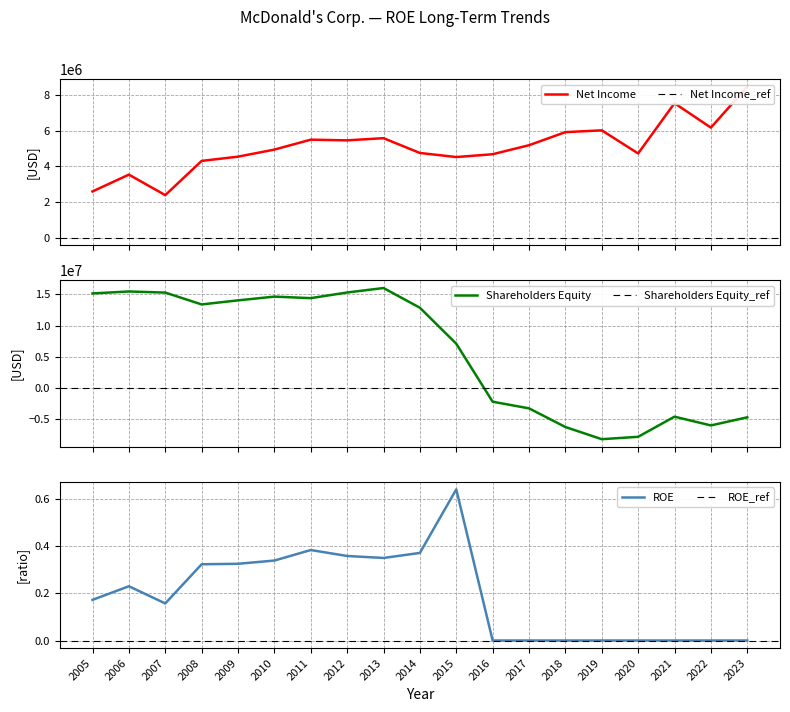

Reading left to right, transcribe all the data shown in this chart.

Net Income: 2602200.0	3544200.0	2395100.0	4313200.0	4551000.0	4946300.0	5503100.0	5464800.0	5585900.0	4757800.0	4529300.0	4686500.0	5192300.0	5924300.0	6025400.0	4730500.0	7545200.0	6177400.0	8468800.0
Shareholders Equity: 15146100.0	15458300.0	15279800.0	13382600.0	14033900.0	14634200.0	14390200.0	15293600.0	16009700.0	12853400.0	7087900.0	-2204300.0	-3268000.0	-6258400.0	-8210300.0	-7824900.0	-4601000.0	-6003400.0	-4706700.0
ROE: 0.2	0.2	0.2	0.3	0.3	0.3	0.4	0.4	0.3	0.4	0.6	0.0	0.0	0.0	0.0	0.0	0.0	0.0	0.0